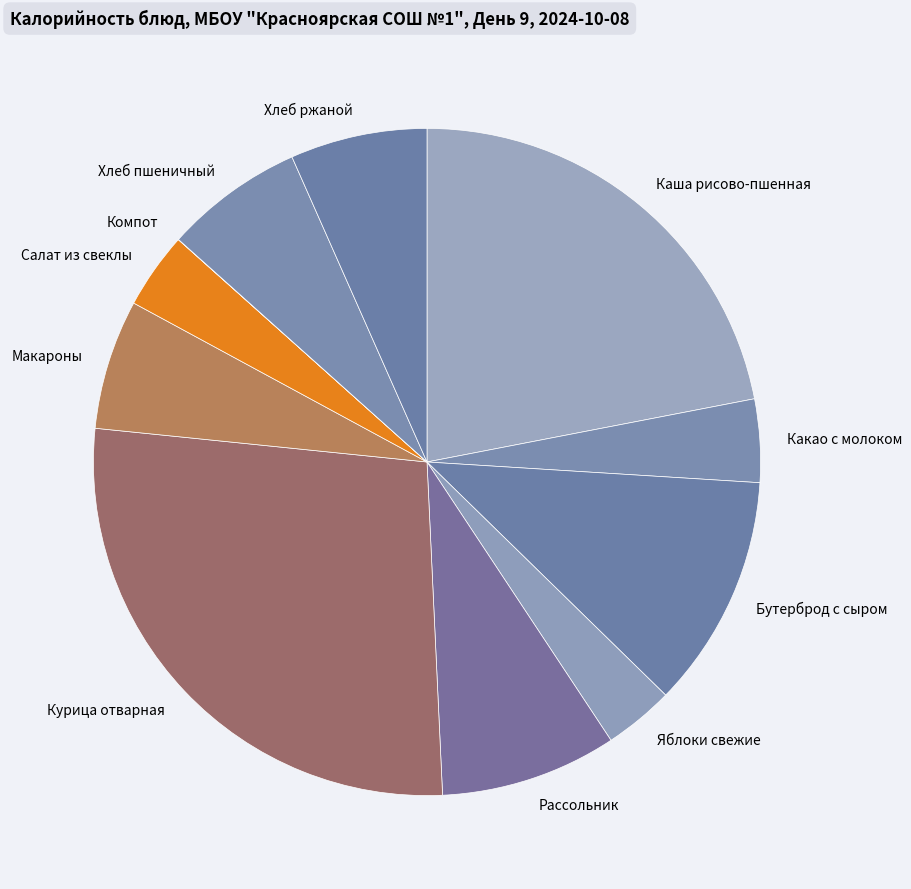

The Бутерброд с сыром slice represents 24% of the pie. True or false?

False